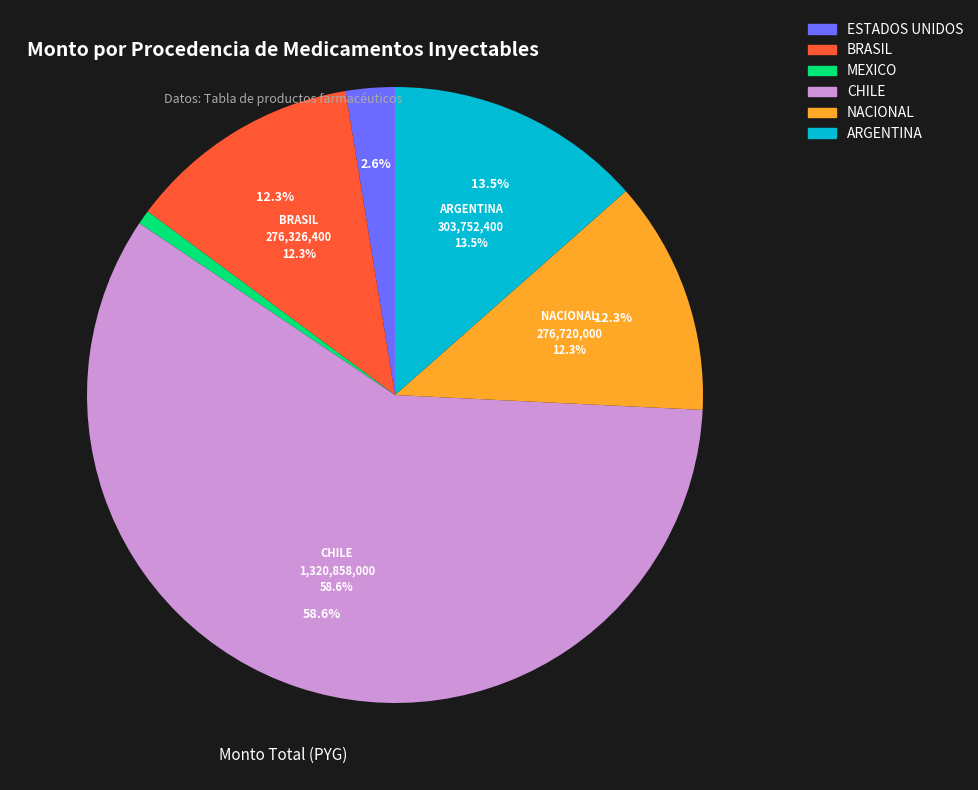

Is BRASIL the majority of the pie?

No